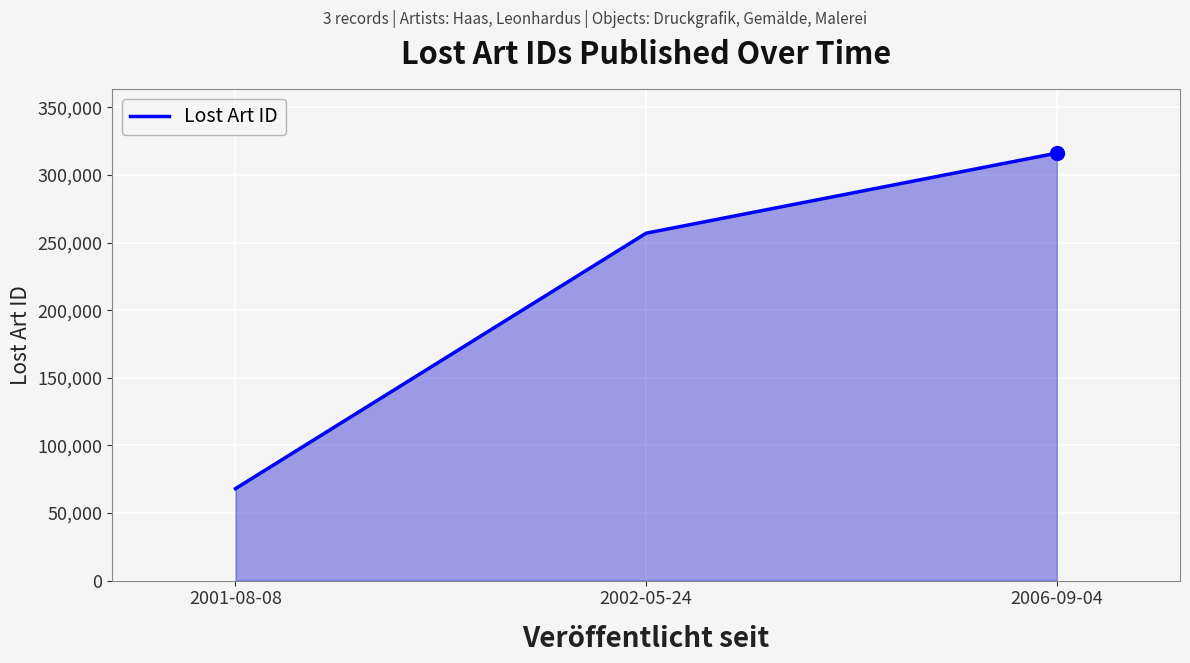

Reading right to left, list all the values displayed in this chart.

316195	256978	68031